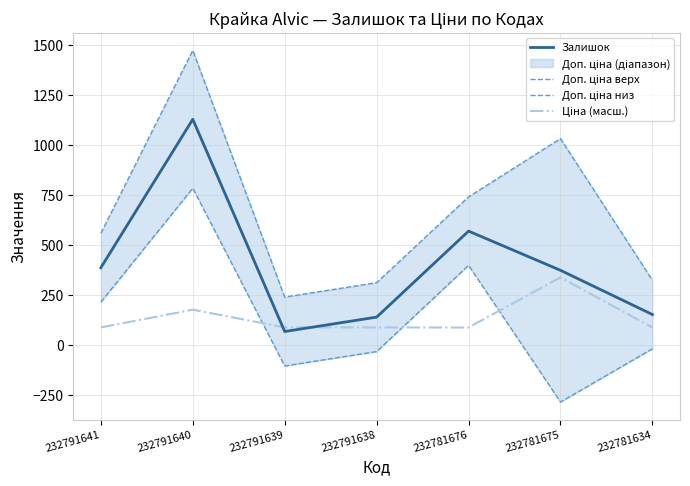

Where is the first local maximum for Залишок?

232791640